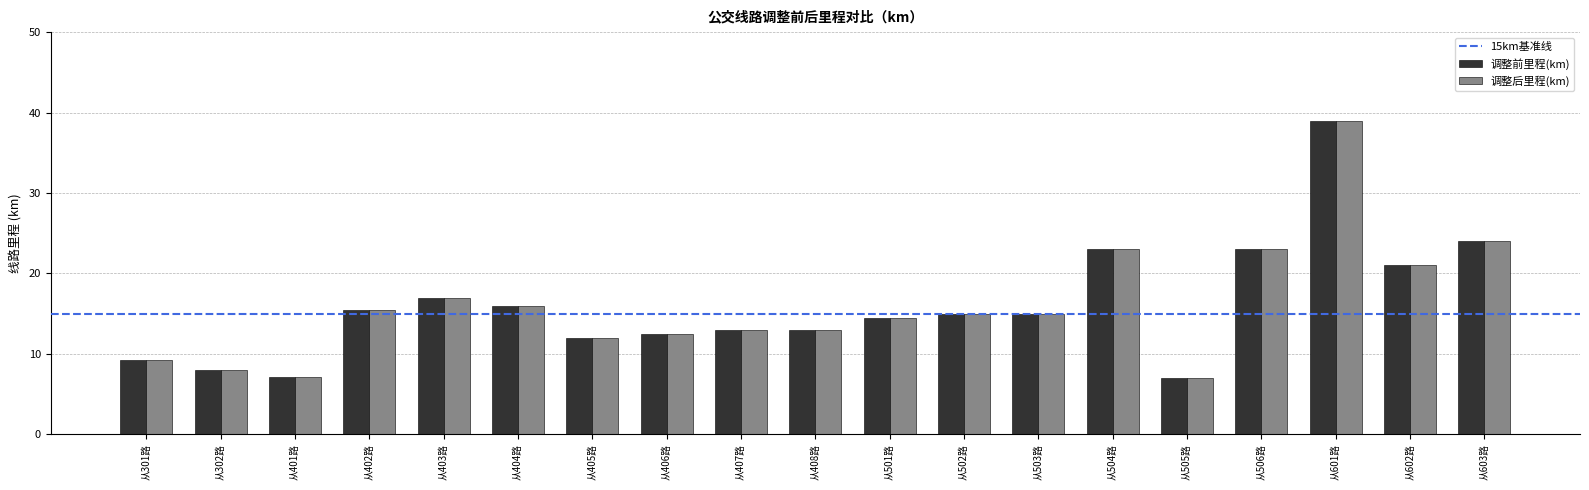

What is the sum of the 调整前里程(km) values at 从601路 and 从603路?

63.0